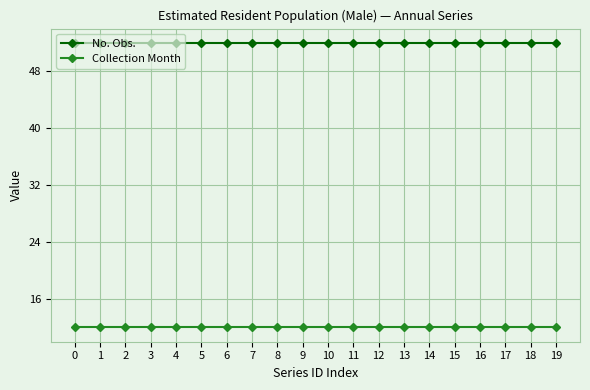

What is the sum of the No. Obs. values at 14 and 19?

104